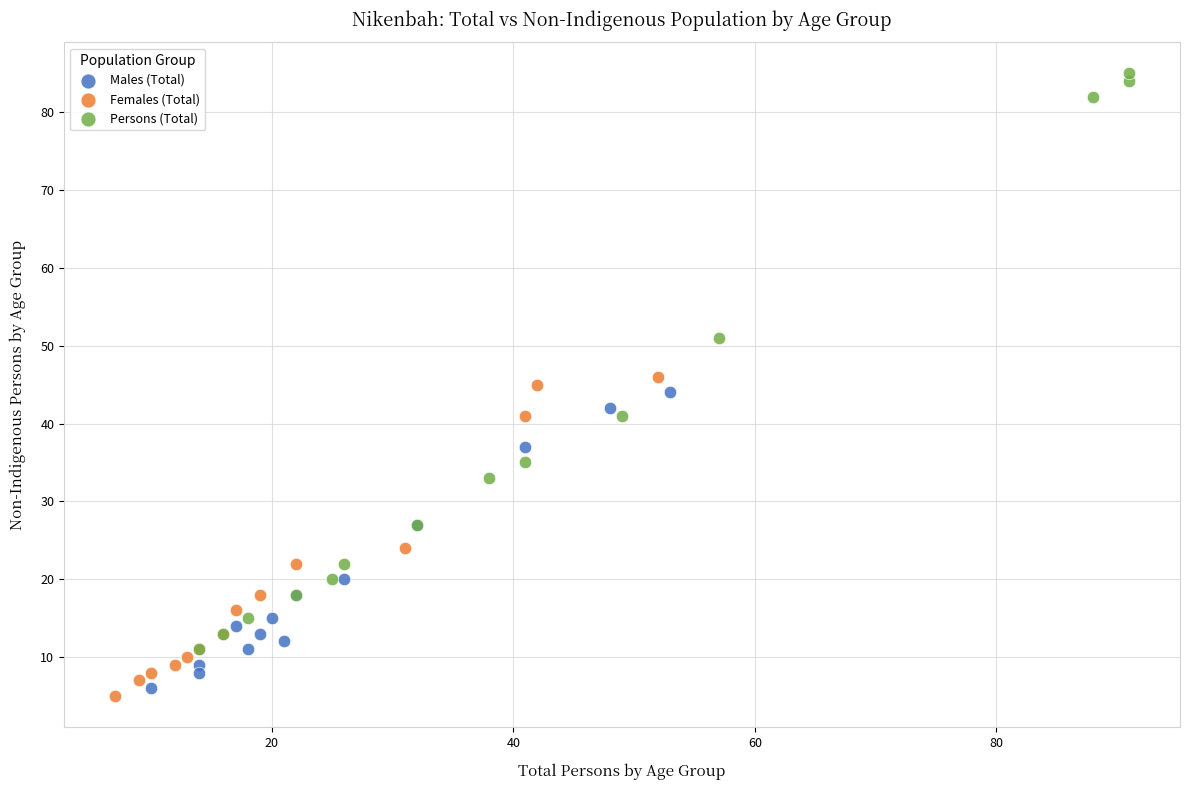

Which series reaches the maximum Y coordinate?

Persons (Total)